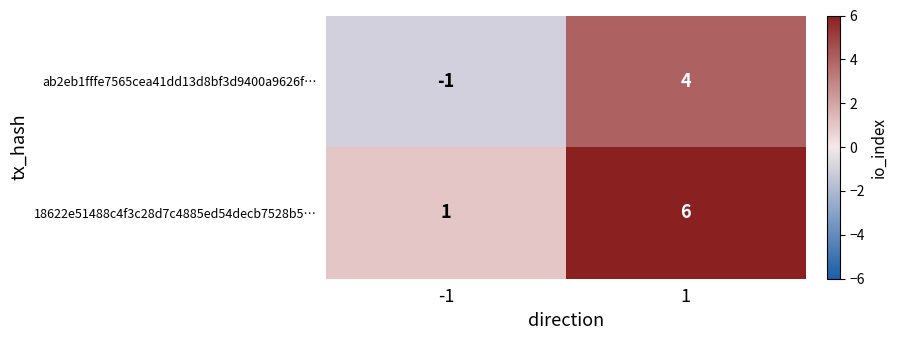

Rank the series at 1 from lowest to highest value.

ab2eb1fffe7565cea41dd13d8bf3d9400a9626f…, 18622e51488c4f3c28d7c4885ed54decb7528b5…